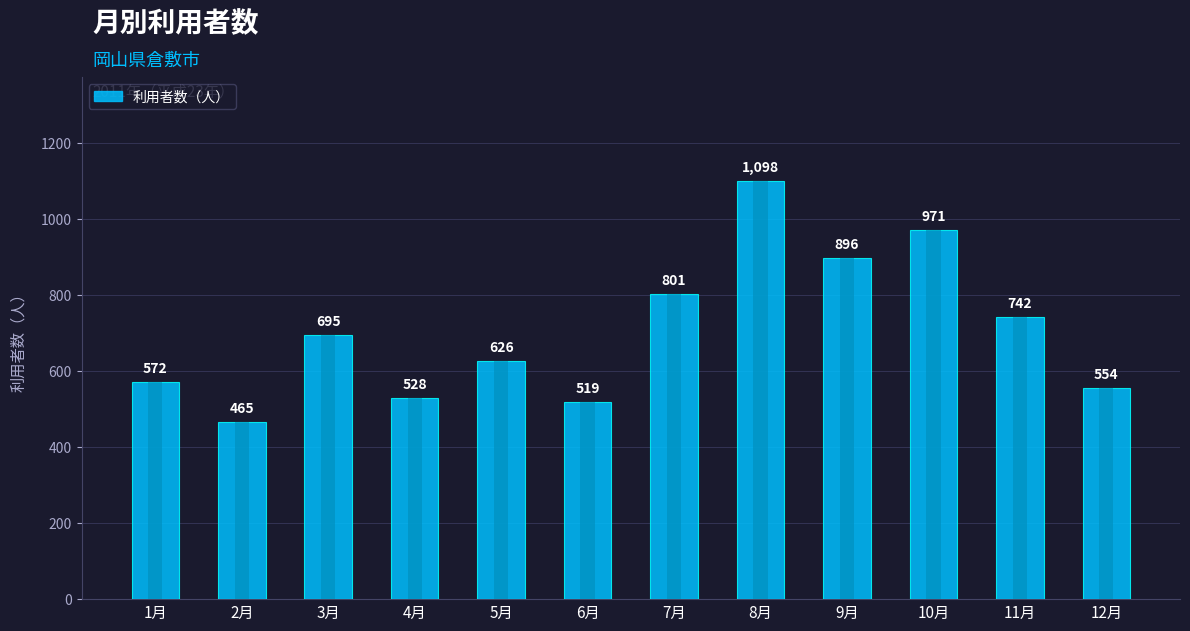

What is the difference between the values at 3月 and 11月?

47